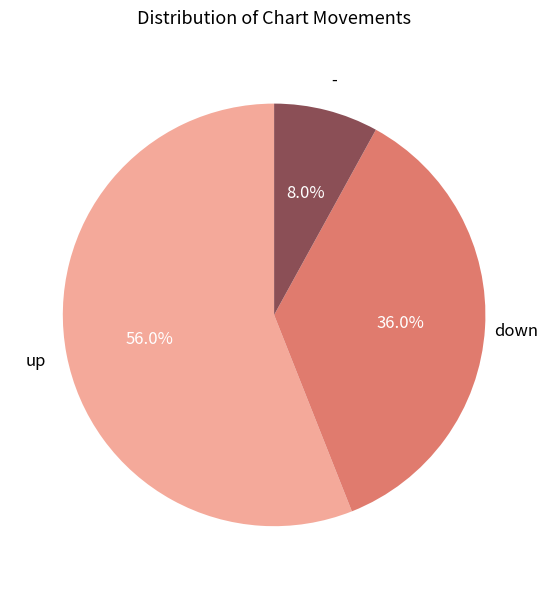

Which category accounts for the majority?

up